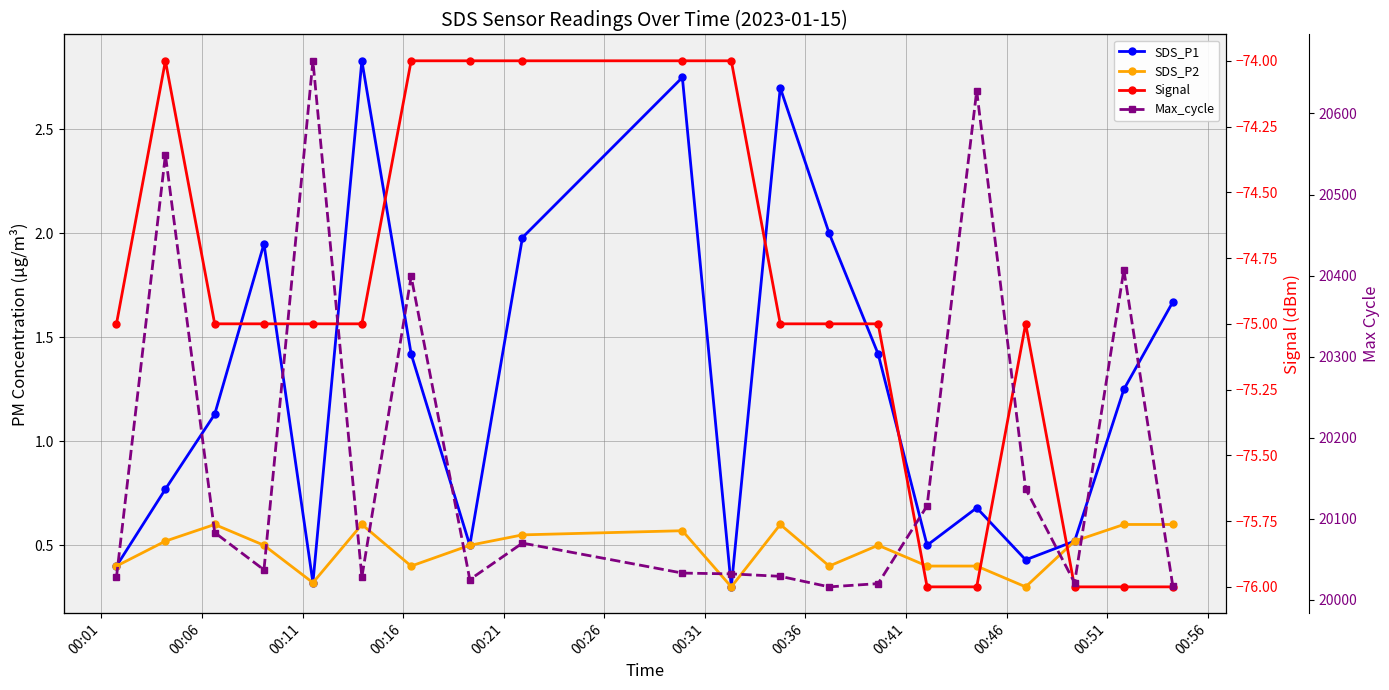

True or false: Max_cycle and SDS_P2 cross at least once.

False